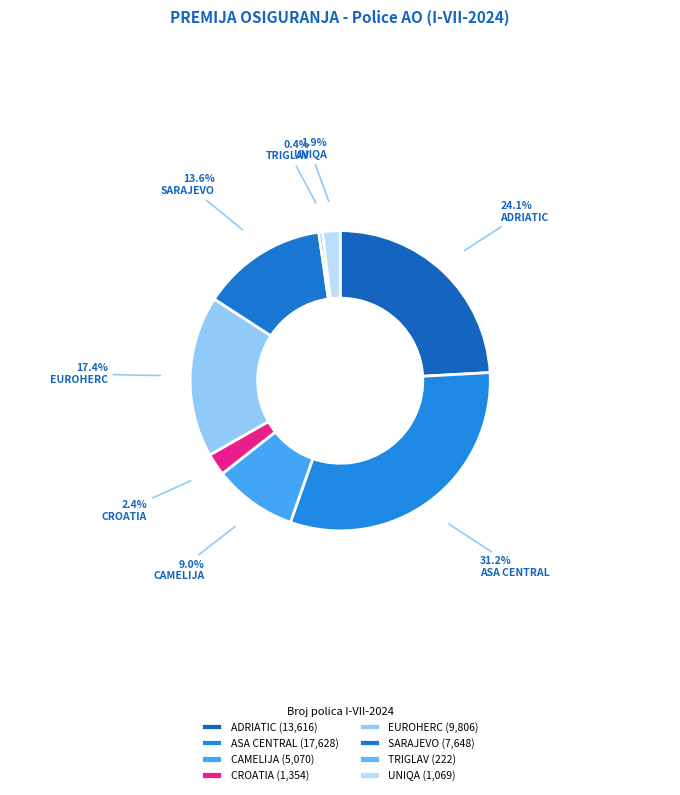

To the nearest percent, what is the average slice percentage?

12%